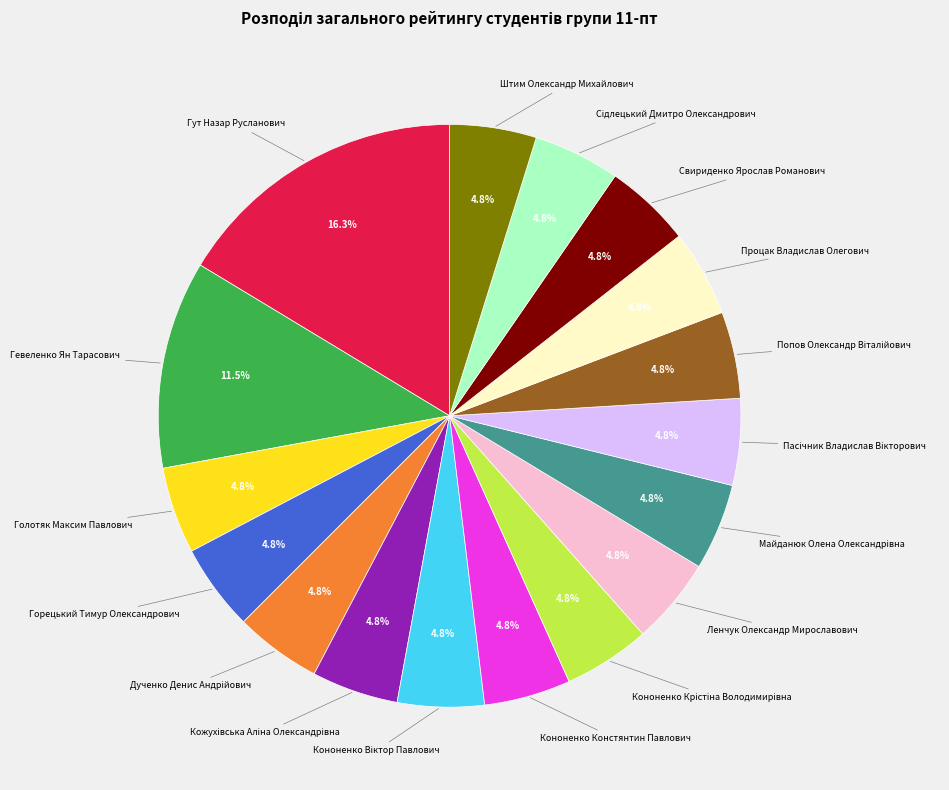

Is there any slice that represents more than half of the pie?

No